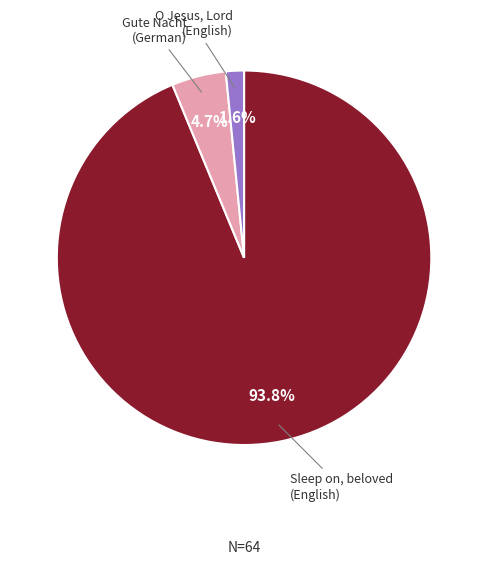

How many slices are in this pie chart?

3